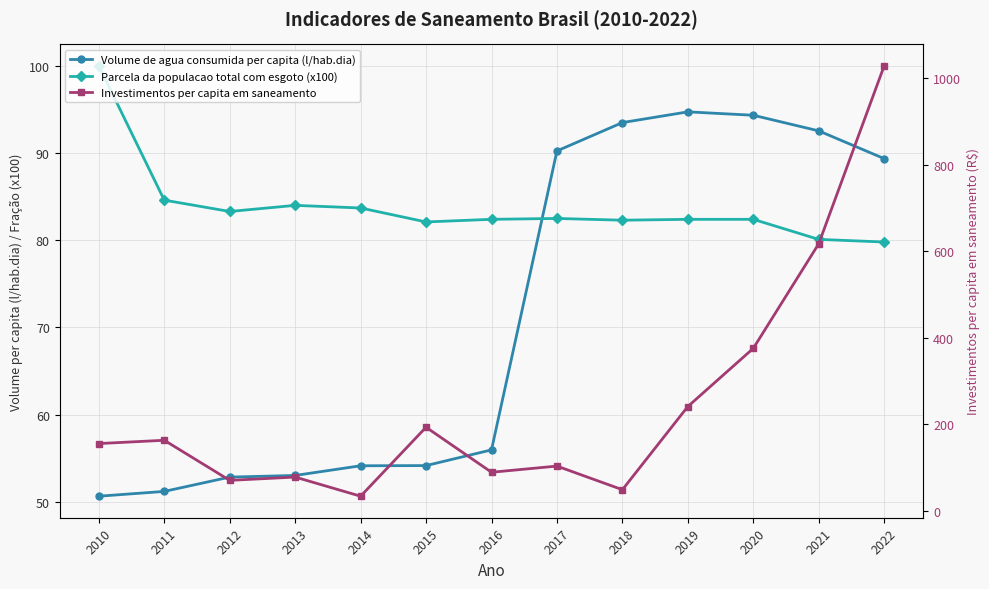

Reading right to left, what are all the values shown in this chart?

Volume de agua consumida per capita (l/hab.dia): 2022=89.4	2021=92.5	2020=94.3	2019=94.7	2018=93.5	2017=90.2	2016=56.0	2015=54.2	2014=54.1	2013=53.0	2012=52.9	2011=51.2	2010=50.7
Parcela da populacao total com esgoto (x100): 2022=79.8	2021=80.1	2020=82.4	2019=82.4	2018=82.3	2017=82.5	2016=82.4	2015=82.1	2014=83.7	2013=84.0	2012=83.3	2011=84.6	2010=100.0
Investimentos per capita em saneamento: 2022=1028.7	2021=617.1	2020=375.2	2019=240.7	2018=48.3	2017=102.9	2016=88.6	2015=192.8	2014=33.2	2013=77.5	2012=69.9	2011=162.6	2010=155.0